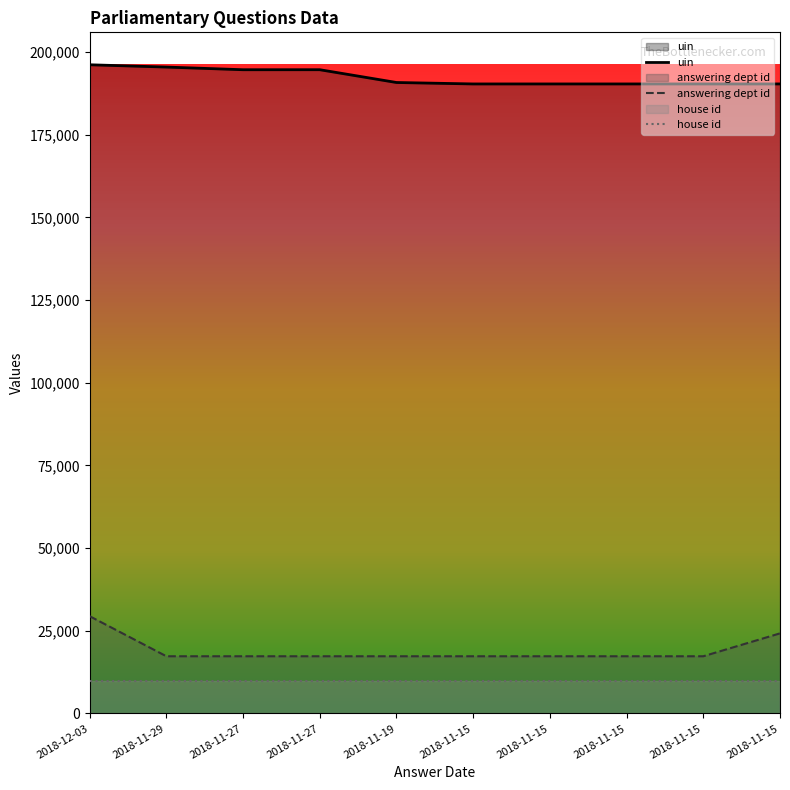

True or false: answering dept id and uin cross at least once.

False